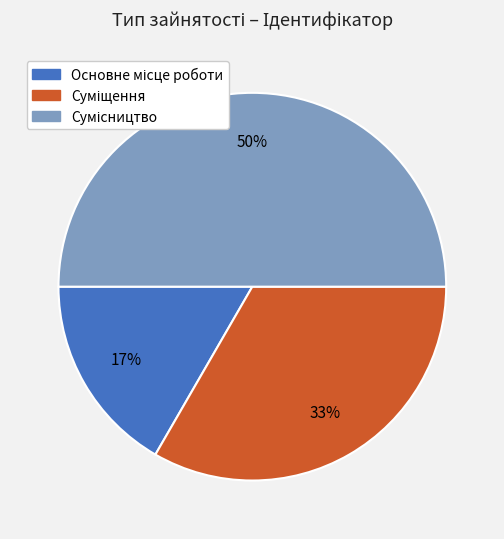

To the nearest percent, what is the average slice percentage?

33%